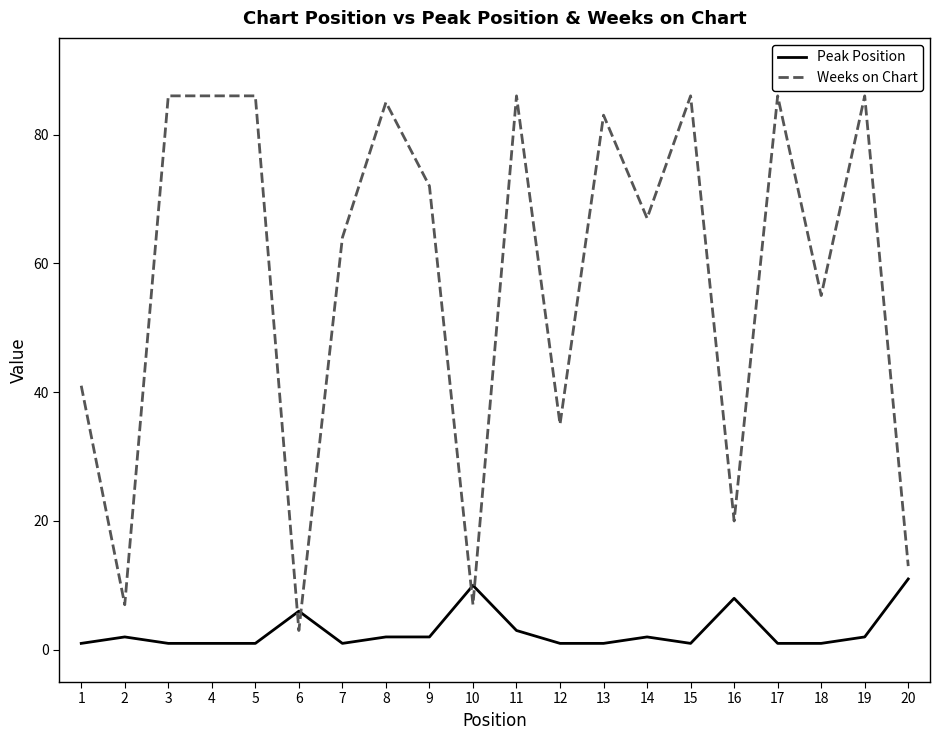

What is the total value across all series at 14?

69